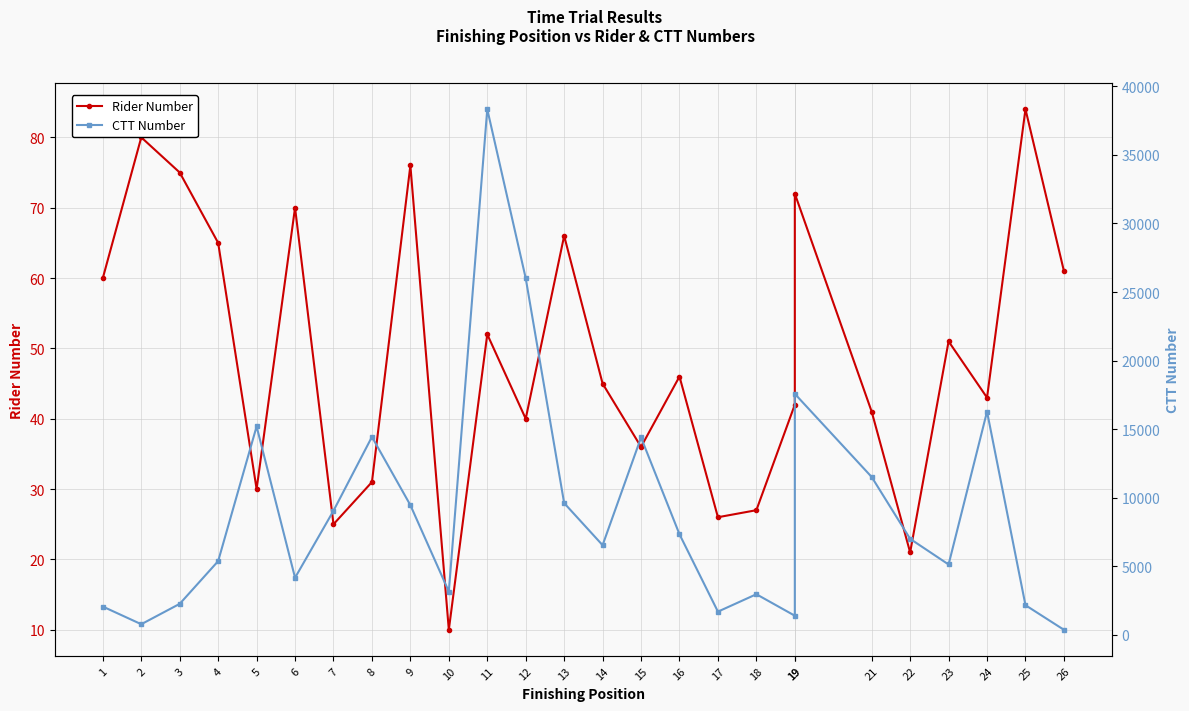

What is the sum of all CTT Number values?

234391